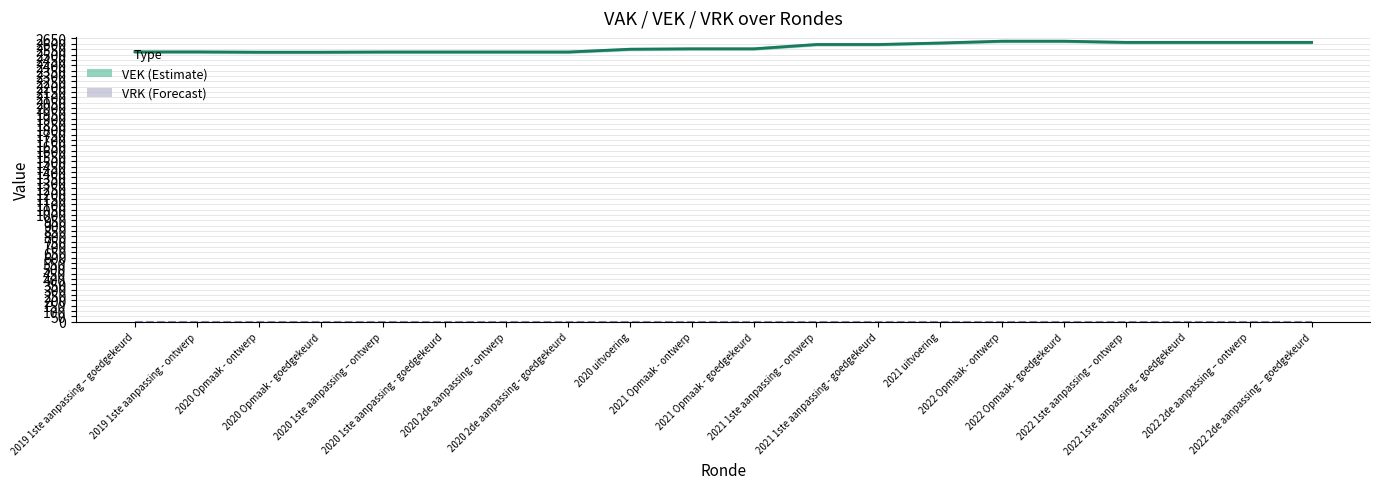

What is the difference between the maximum and second lowest values in the VEK series?

103